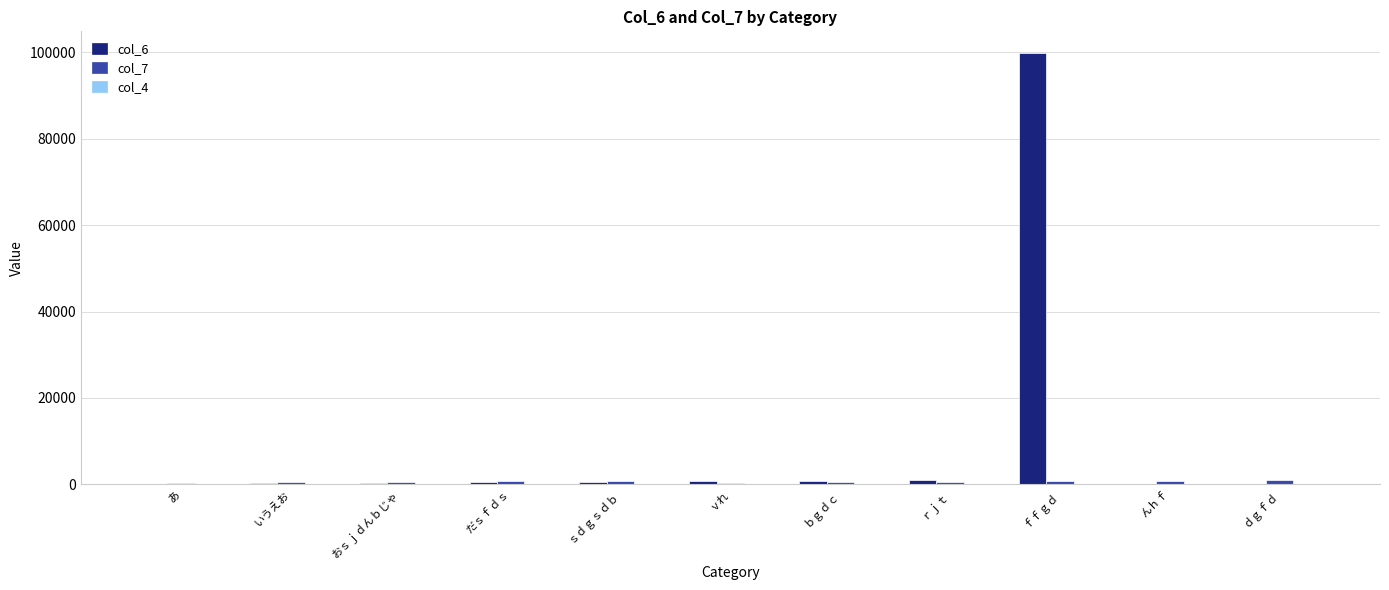

Which category has the highest value across all series?

ｆｆｇｄ